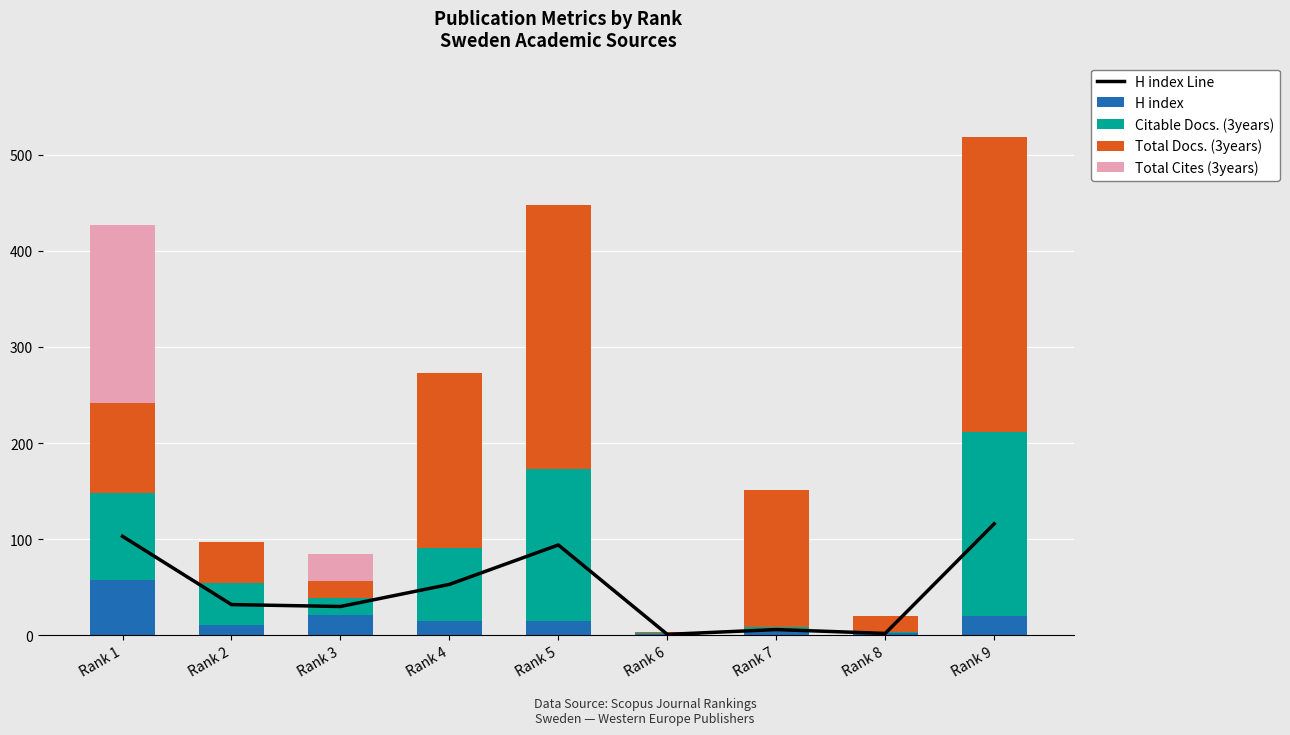

At which label is Total Cites (3years) closest to 92?

Rank 3